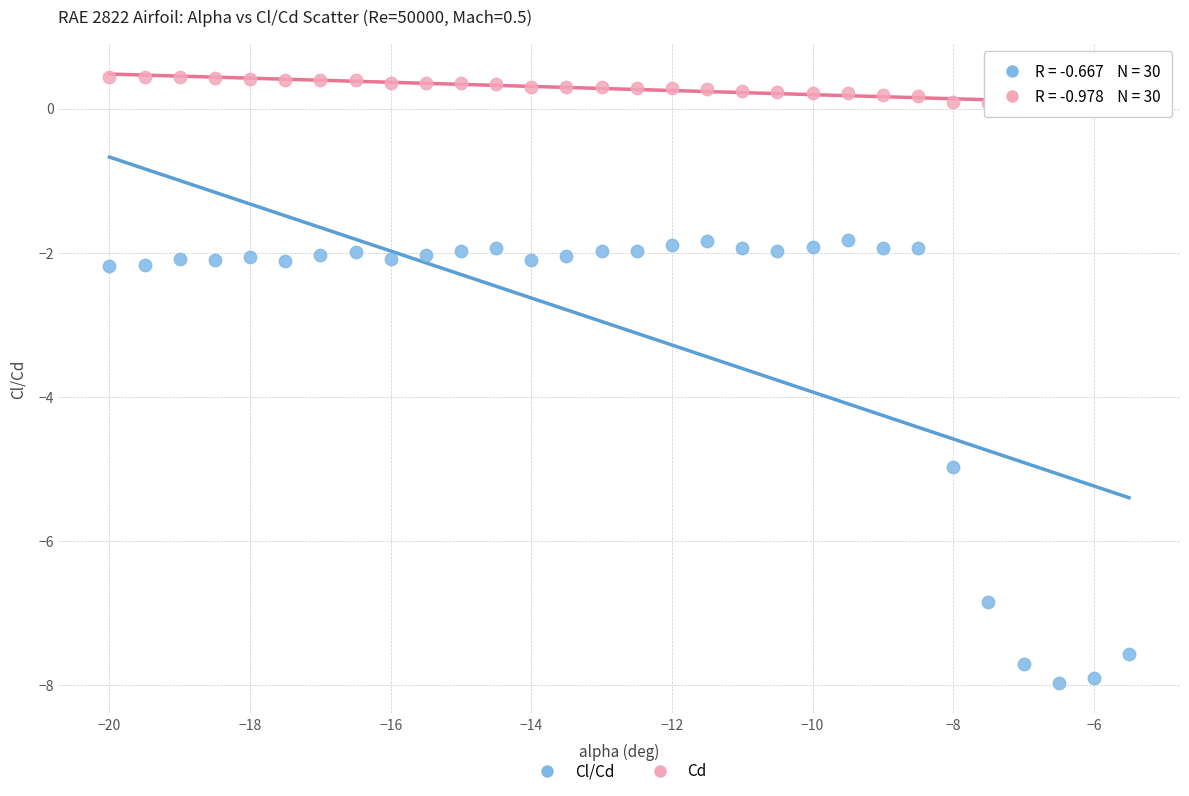

Which series has the widest spread of Y values?

Cl/Cd